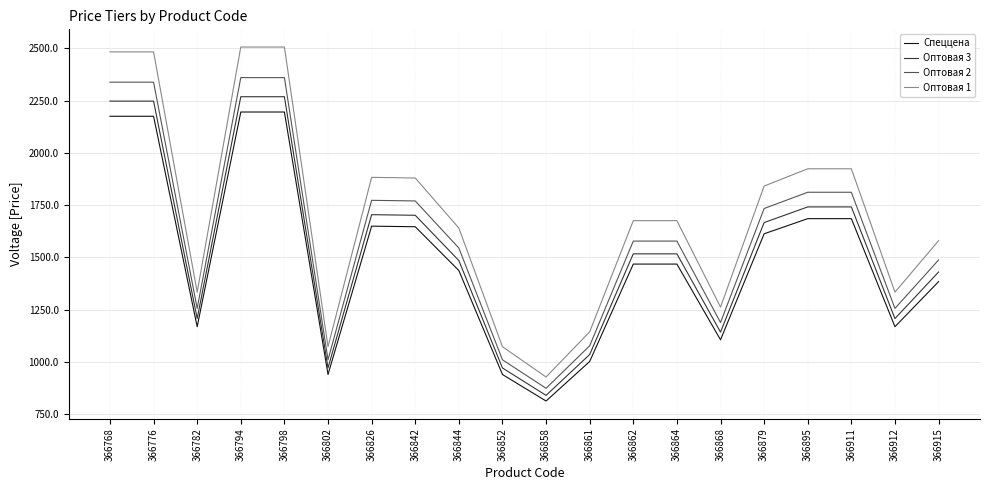

At how many categories does at least one series exceed 1568?

13